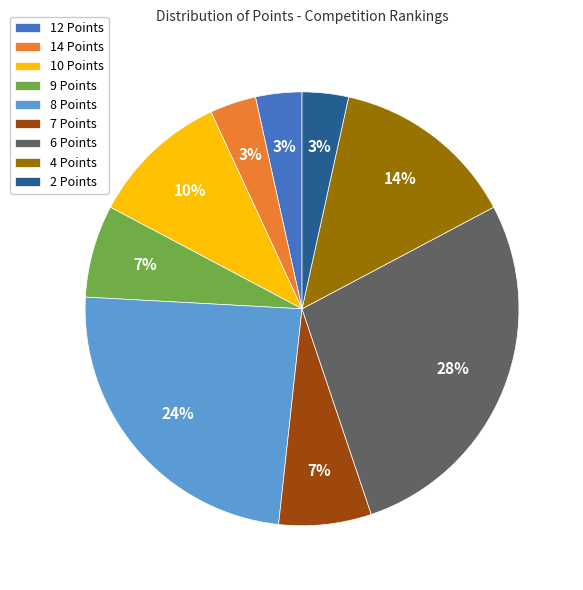

Which has a higher value, 9 Points or 14 Points?

9 Points